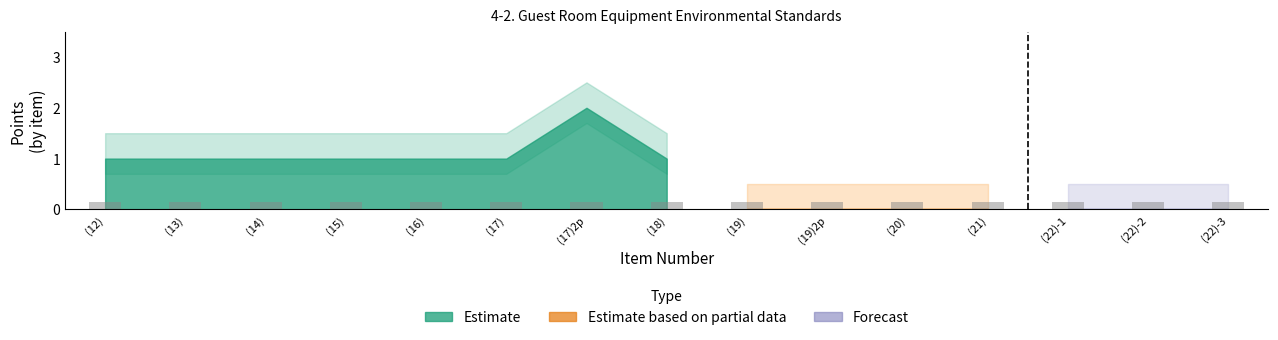

What is the total value across all series at (19)?

1